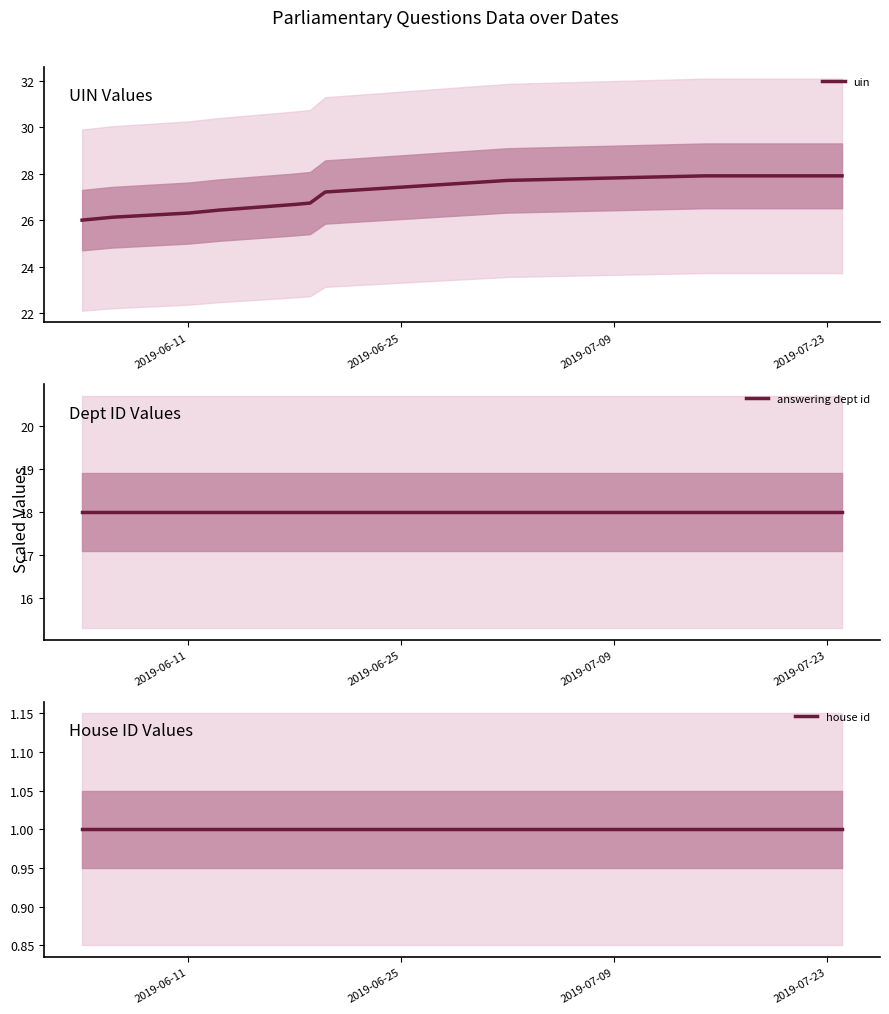

What is the highest value of the uin series?

27.9